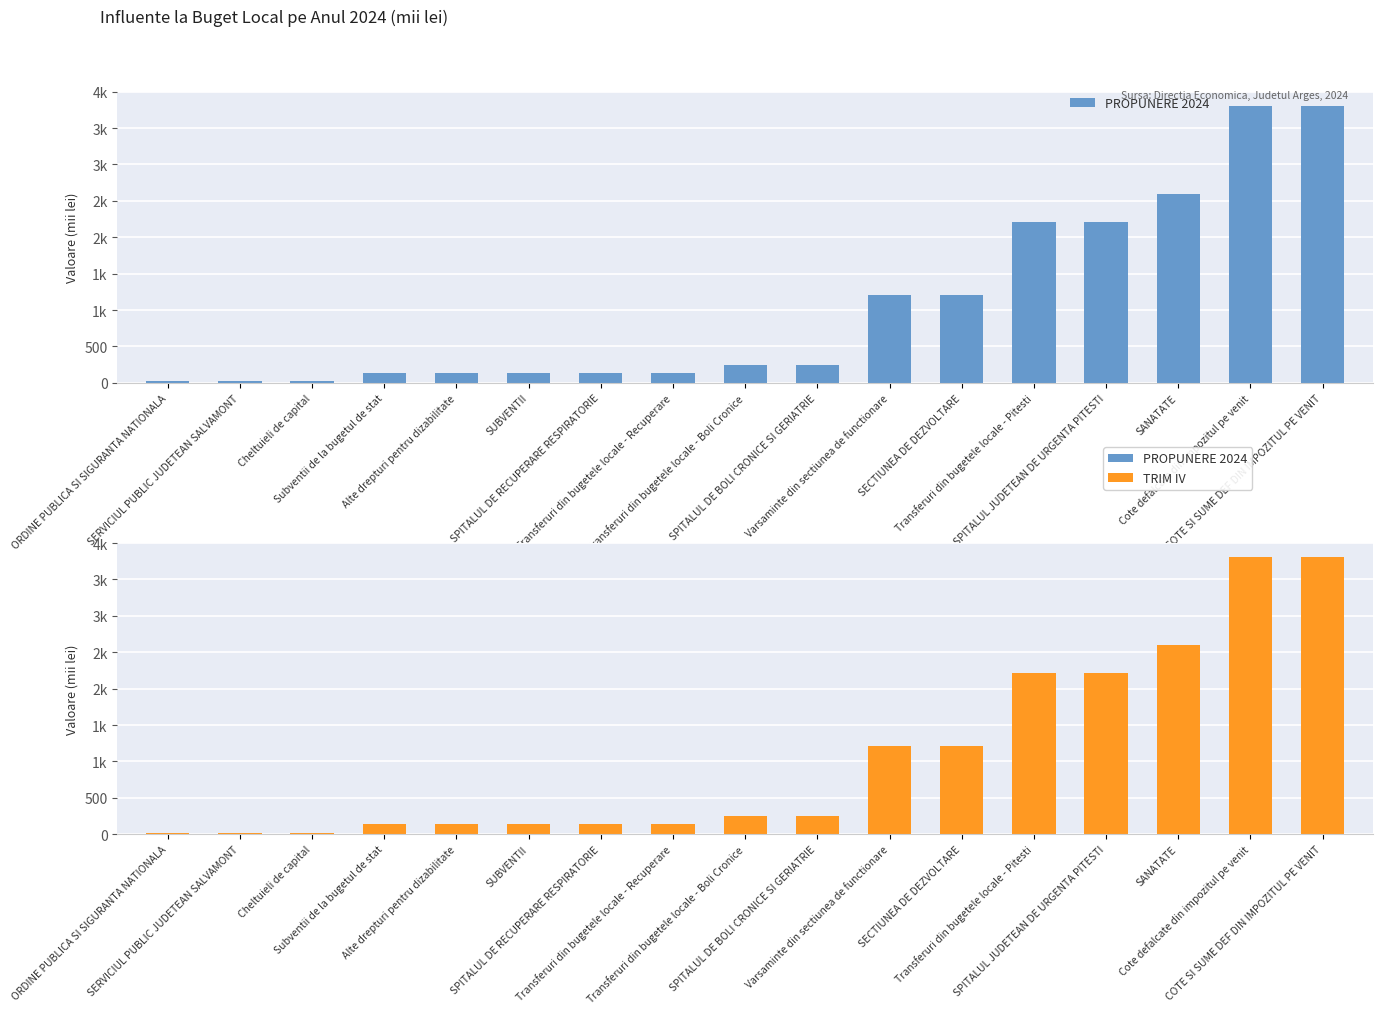

Reading right to left, extract all data points from this chart.

PROPUNERE 2024: COTE SI SUME DEF DIN IMPOZITUL PE VENIT=3810	Cote defalcate din impozitul pe venit=3810	SANATATE=2601	SPITALUL JUDETEAN DE URGENTA PITESTI=2209	Transferuri din bugetele locale - Pitesti=2209	SECTIUNEA DE DEZVOLTARE=1209	Varsaminte din sectiunea de functionare=1209	SPITALUL DE BOLI CRONICE SI GERIATRIE=250	Transferuri din bugetele locale - Boli Cronice=250	Transferuri din bugetele locale - Recuperare=142	SPITALUL DE RECUPERARE RESPIRATORIE=142	SUBVENTII=136	Alte drepturi pentru dizabilitate=136	Subventii de la bugetul de stat=136	Cheltuieli de capital=20	SERVICIUL PUBLIC JUDETEAN SALVAMONT=20	ORDINE PUBLICA SI SIGURANTA NATIONALA=20
TRIM IV: COTE SI SUME DEF DIN IMPOZITUL PE VENIT=3810	Cote defalcate din impozitul pe venit=3810	SANATATE=2601	SPITALUL JUDETEAN DE URGENTA PITESTI=2209	Transferuri din bugetele locale - Pitesti=2209	SECTIUNEA DE DEZVOLTARE=1209	Varsaminte din sectiunea de functionare=1209	SPITALUL DE BOLI CRONICE SI GERIATRIE=250	Transferuri din bugetele locale - Boli Cronice=250	Transferuri din bugetele locale - Recuperare=142	SPITALUL DE RECUPERARE RESPIRATORIE=142	SUBVENTII=136	Alte drepturi pentru dizabilitate=136	Subventii de la bugetul de stat=136	Cheltuieli de capital=20	SERVICIUL PUBLIC JUDETEAN SALVAMONT=20	ORDINE PUBLICA SI SIGURANTA NATIONALA=20